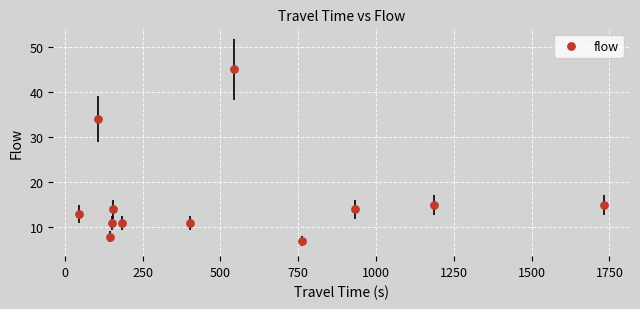

What is the range of X values (max minus min)?

1685